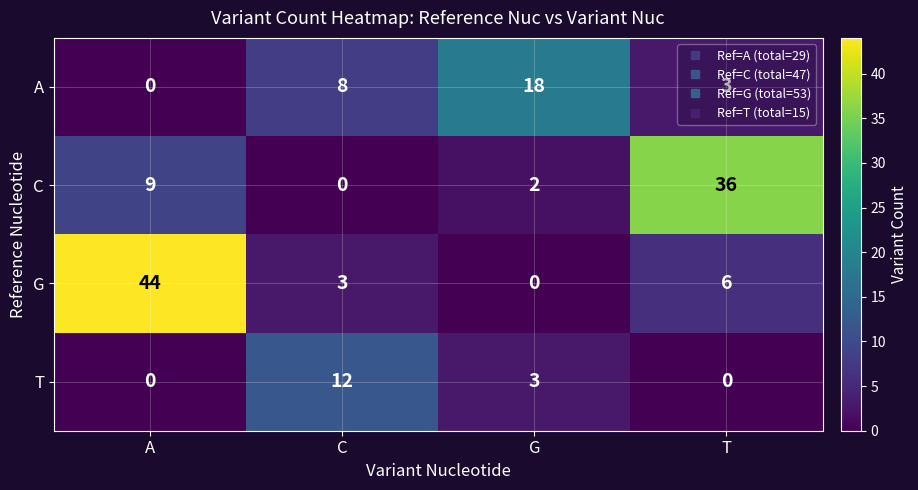

How many data points in T are less than 3?

2